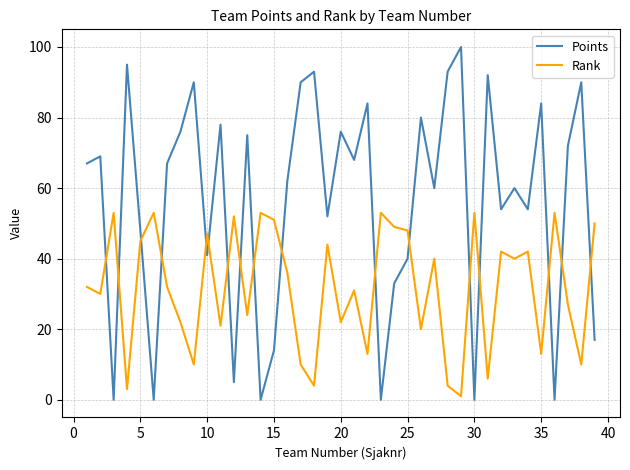

Which series has the widest spread of values?

Points